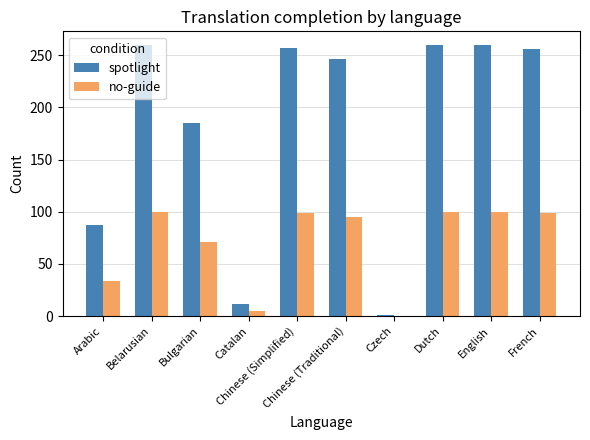

How many groups of bars are there?

10